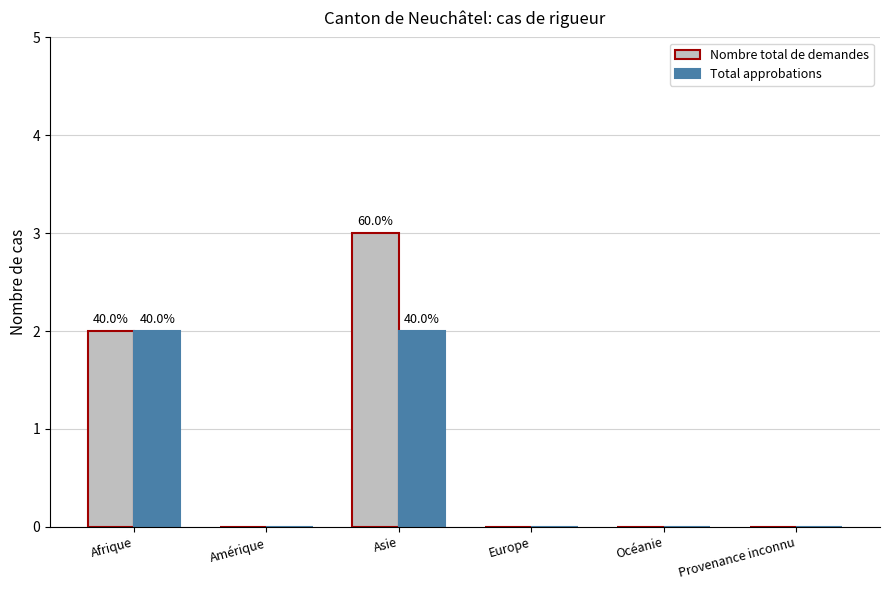

How many groups of bars are there?

6